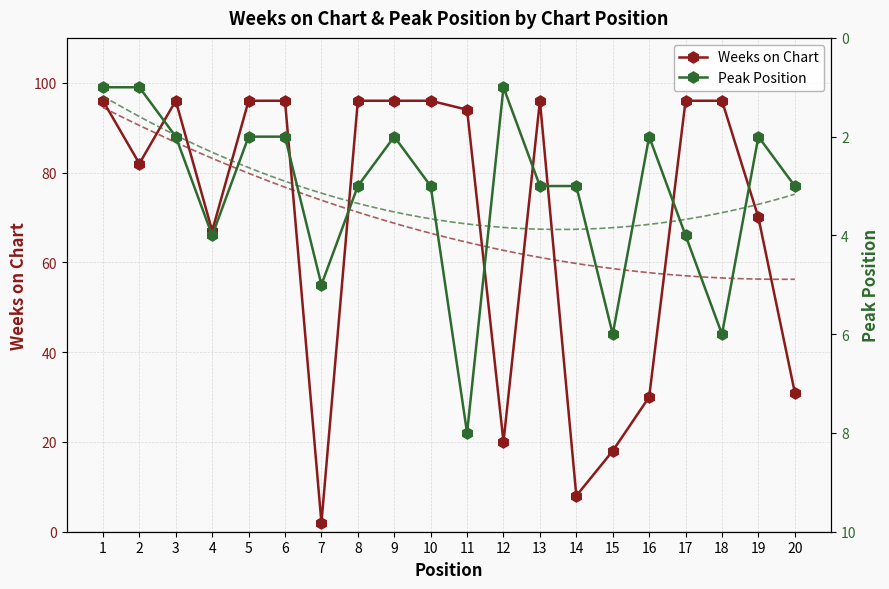

What is the difference between the Weeks on Chart values at 20 and 17?

65